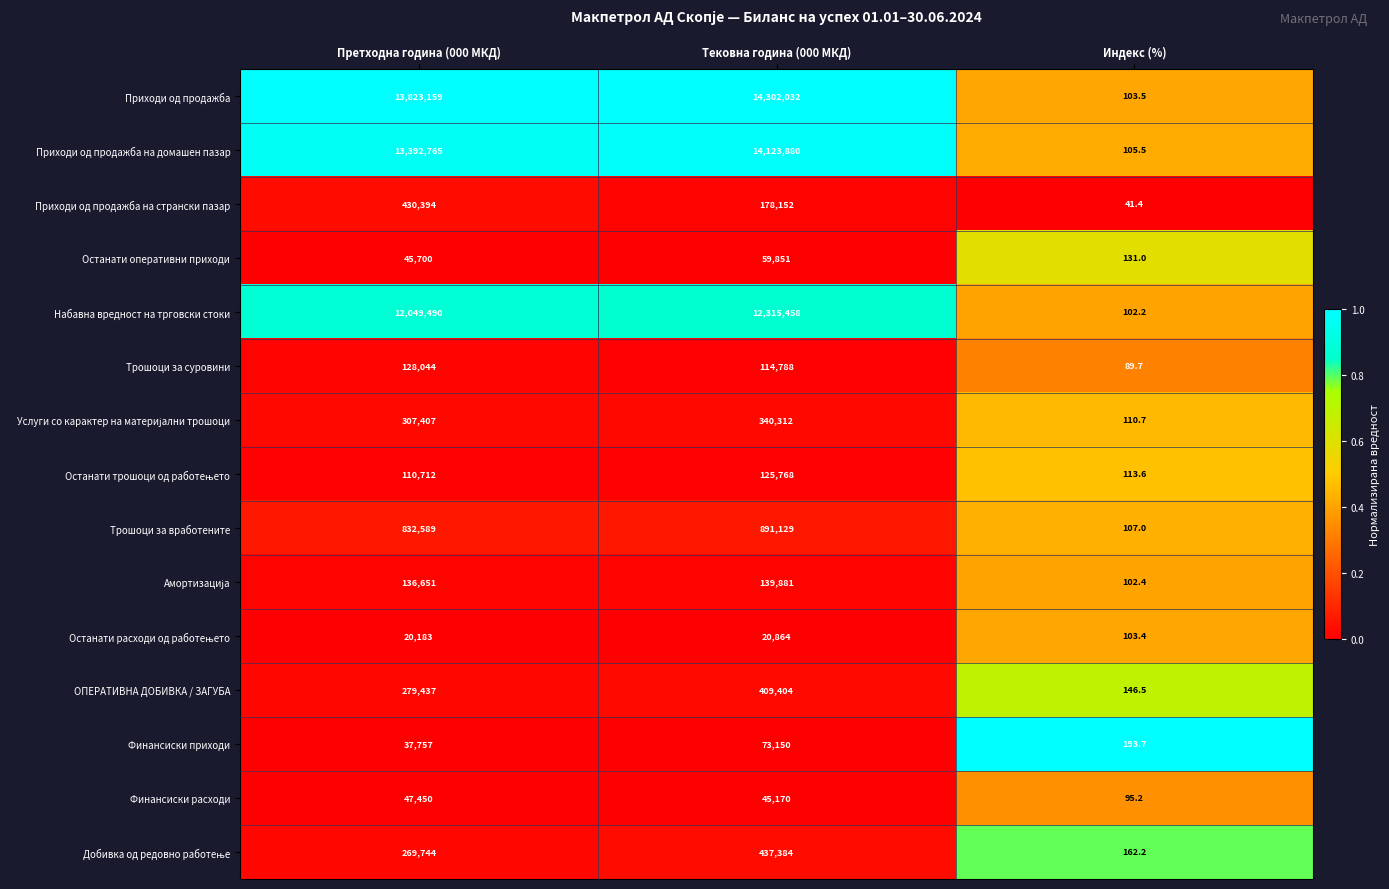

Read the Приходи од продажба на странски пазар value at Индекс (%).

41.4